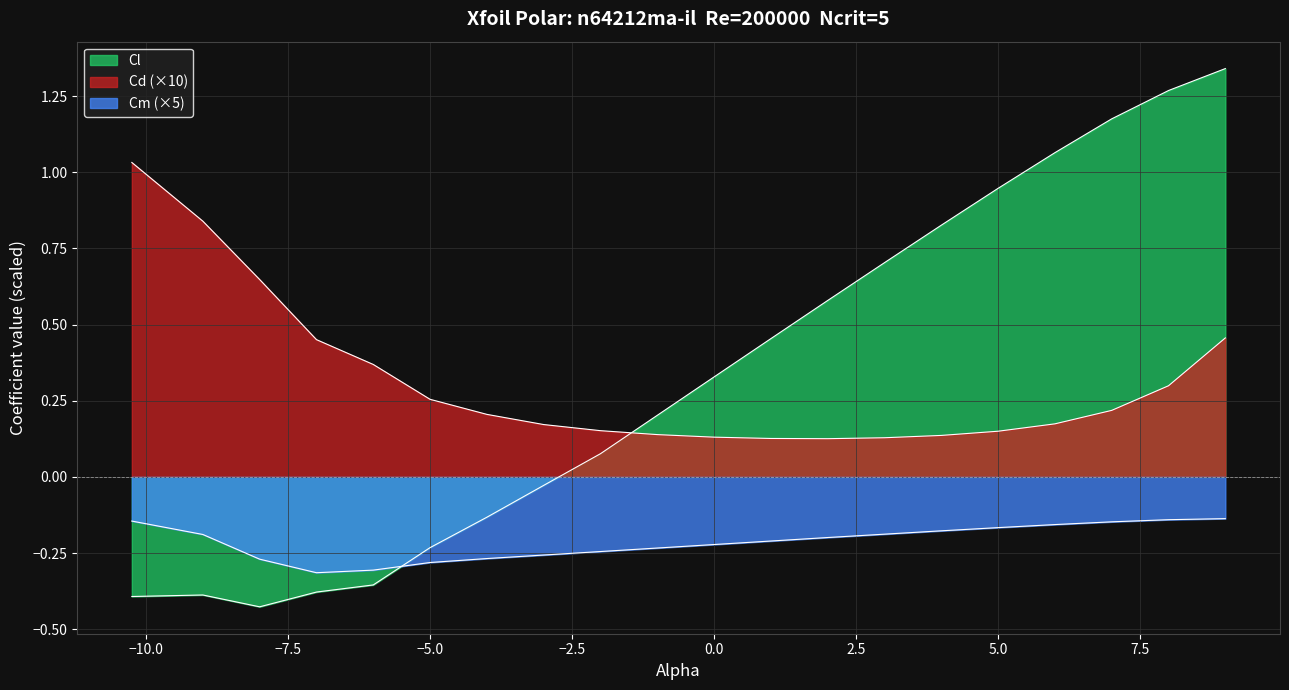

Which series has the largest total across all categories?

Cl